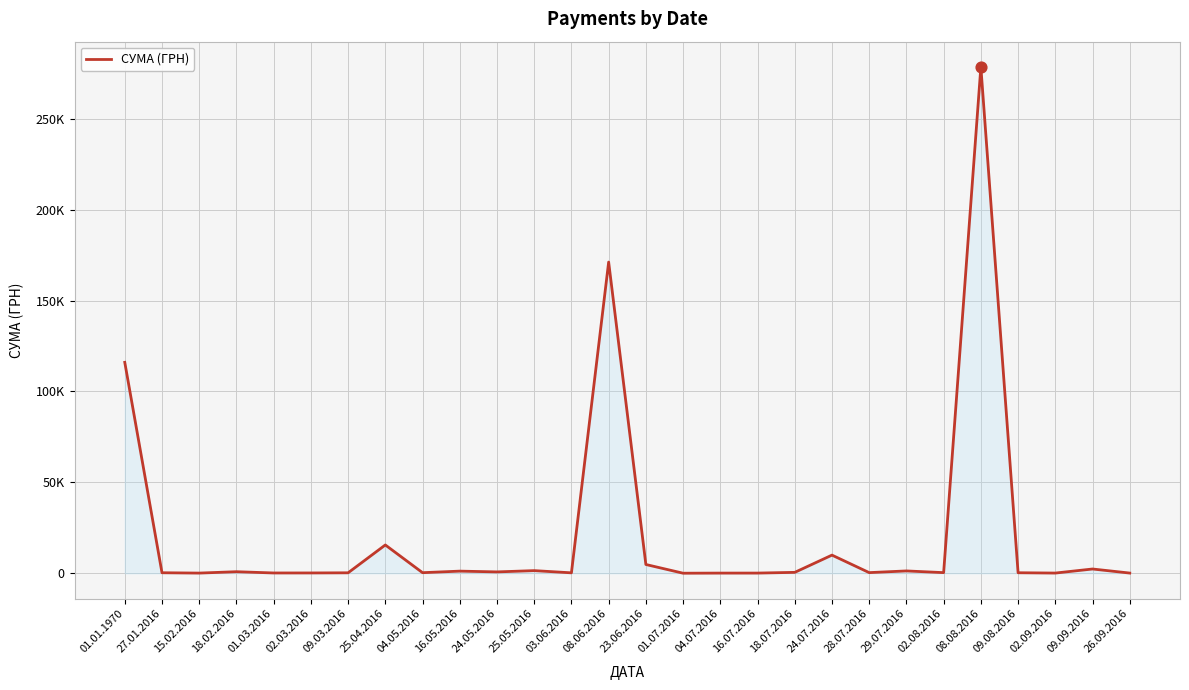

What is the change in value from 18.02.2016 to 18.07.2016?

-356.4